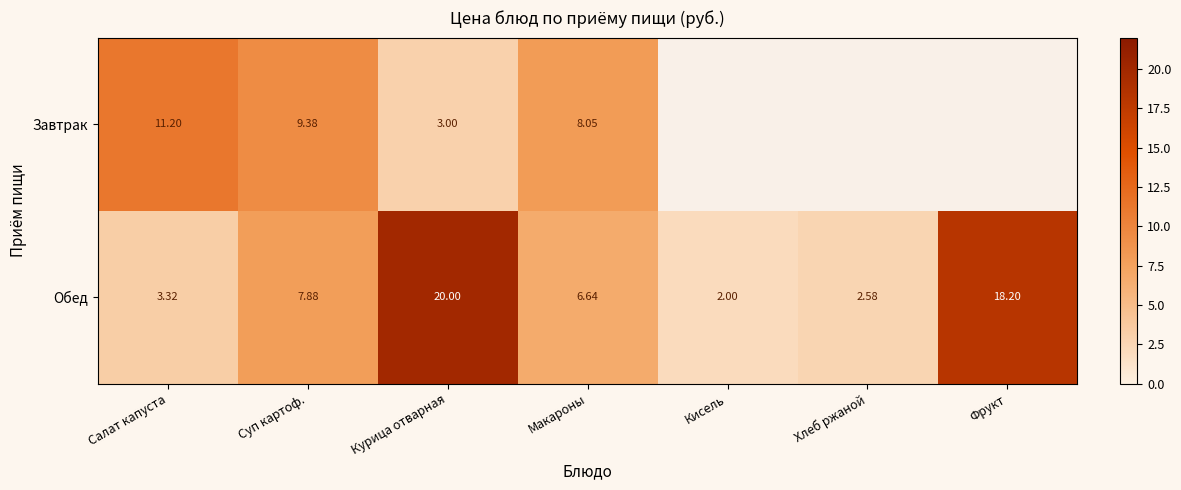

At Макароны, list the series in order from largest to smallest.

Завтрак, Обед